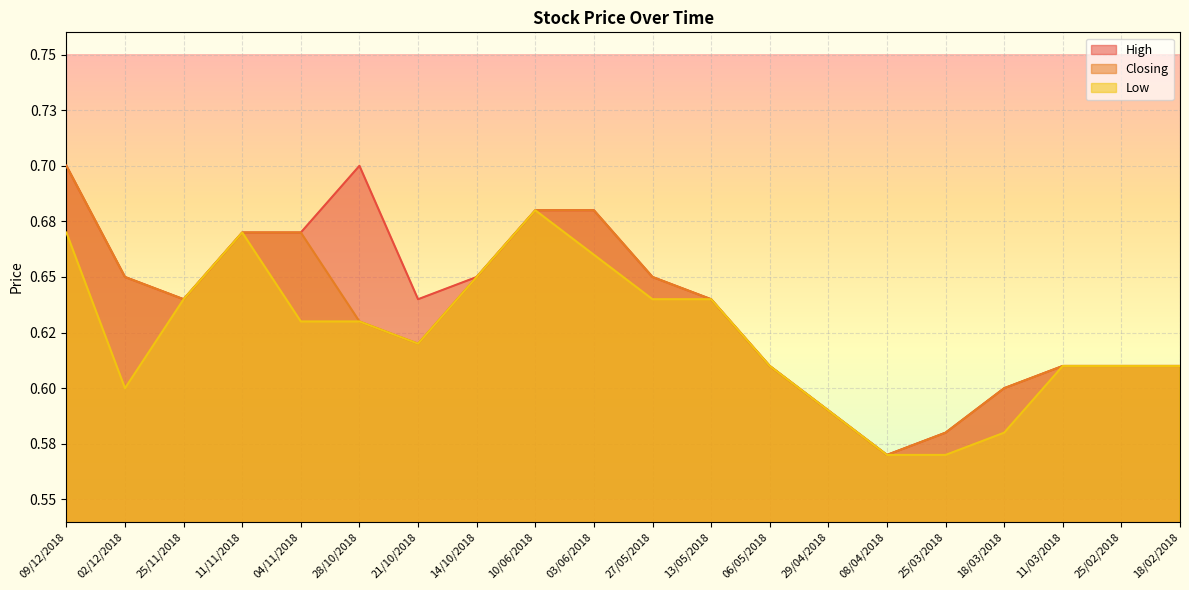

What is the sum of the Closing values at 28/10/2018 and 27/05/2018?

1.3